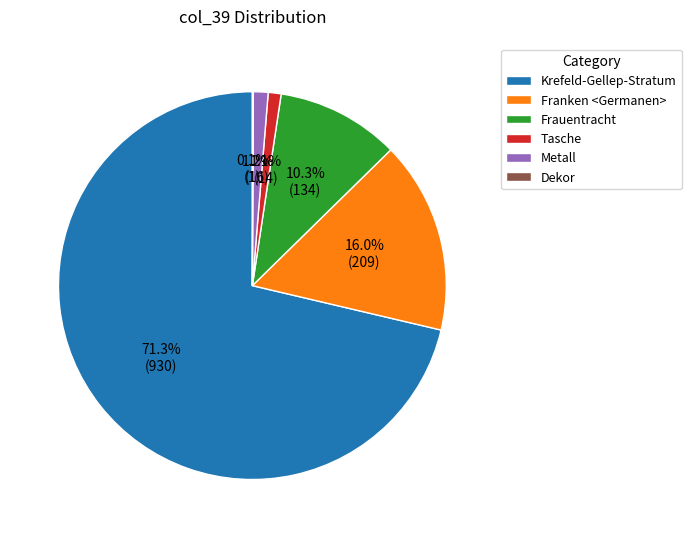

The Franken <Germanen> slice represents 16% of the pie. True or false?

True